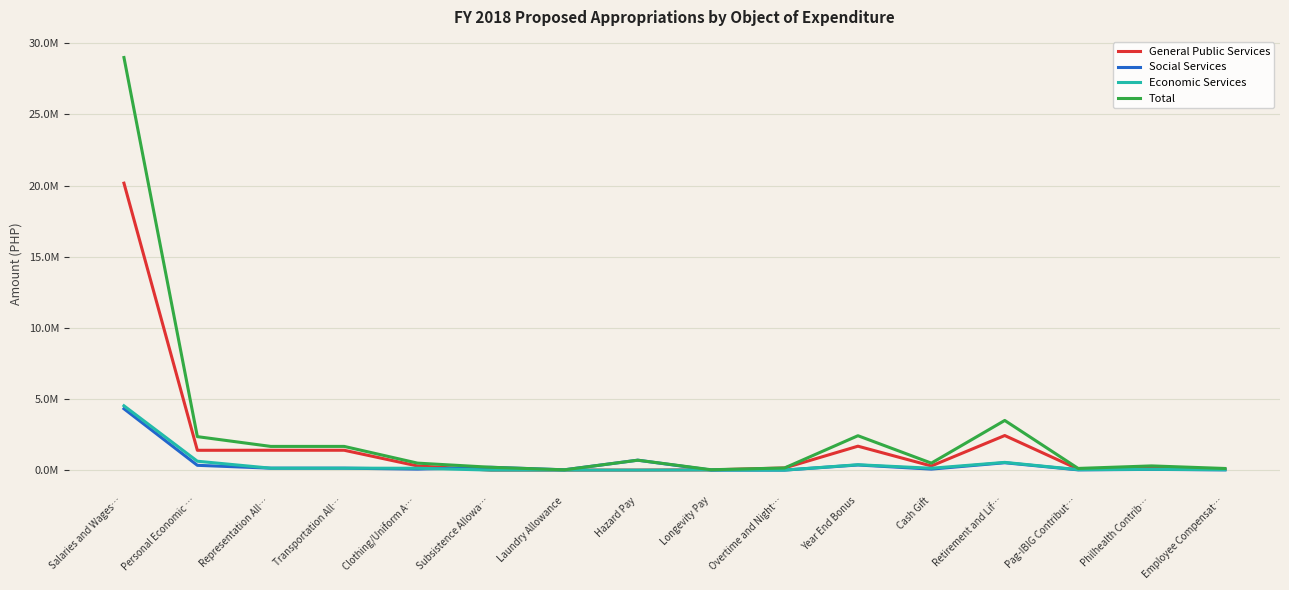

True or false: General Public Services and Economic Services cross at least once.

False